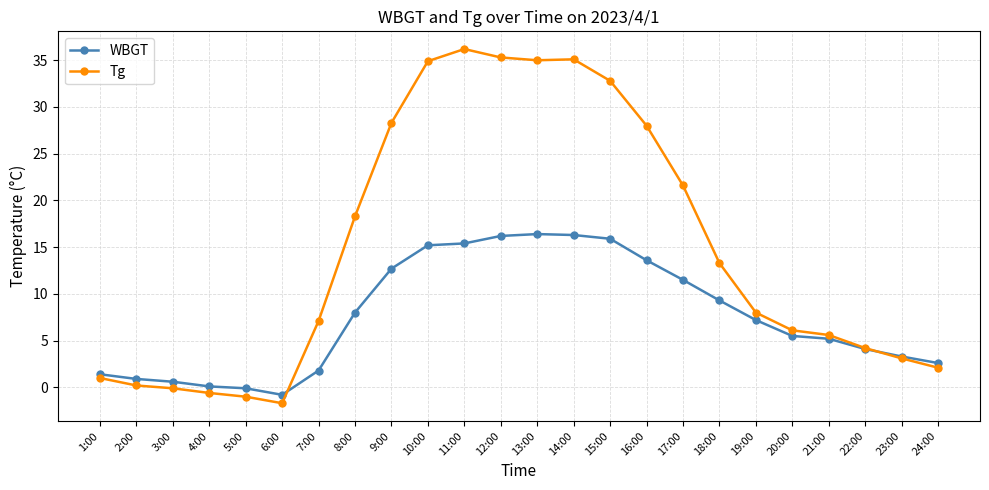

What position from the left is 19:00?

19